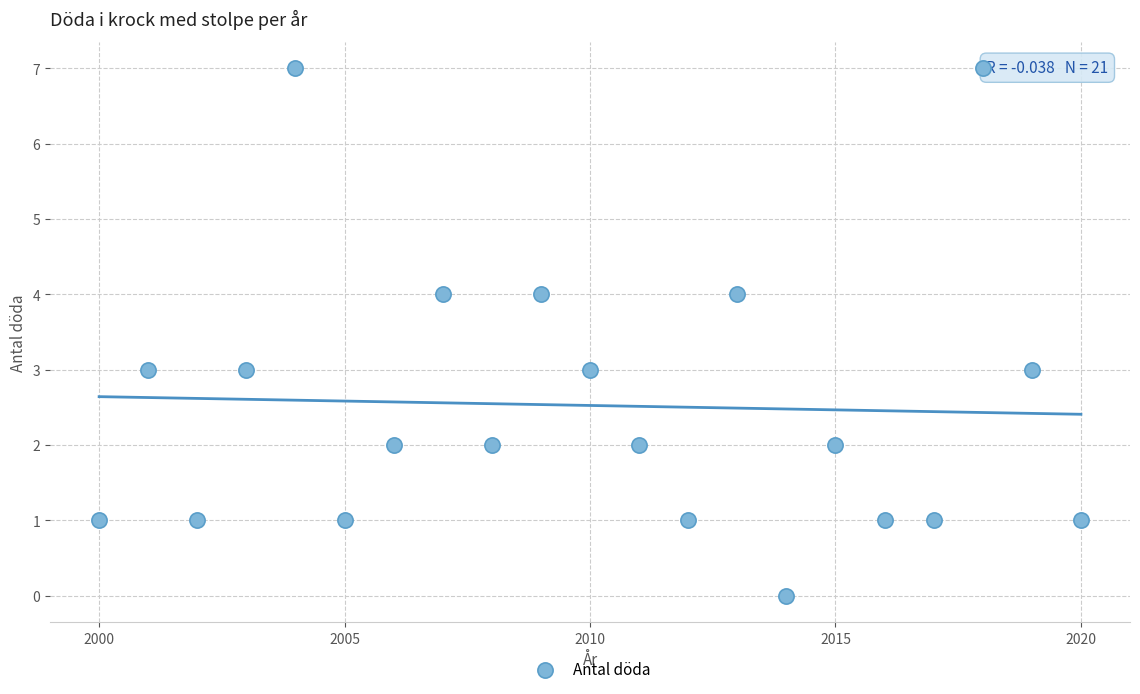

What is the range of Y values (max minus min)?

7